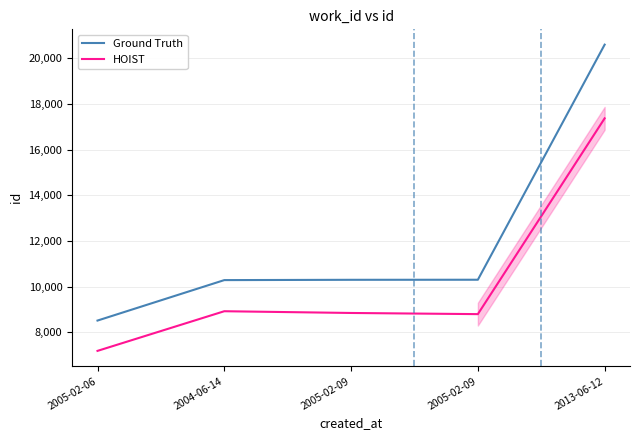

What are all the series names shown in the legend?

Ground Truth, HOIST